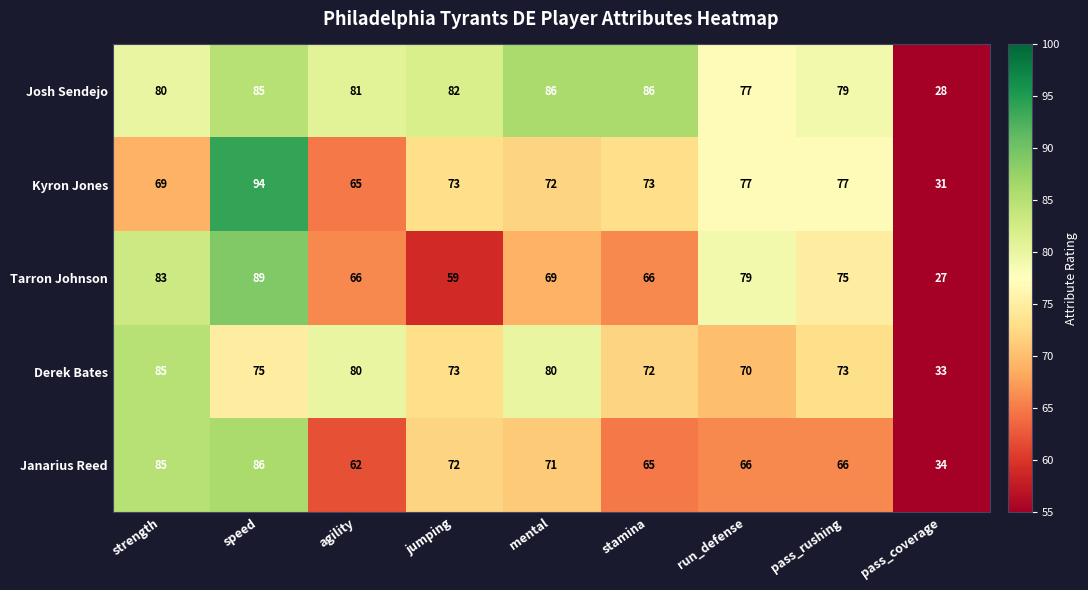

What is the average value of the Janarius Reed series?

67